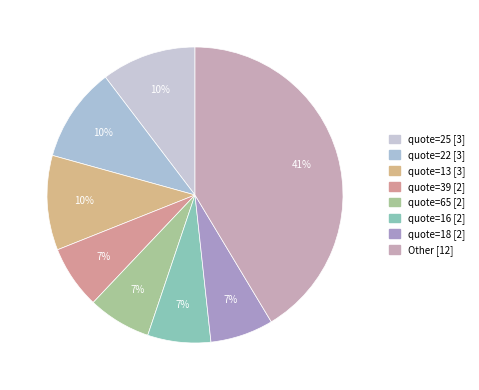

What is the largest slice in the pie chart?

Other [12]